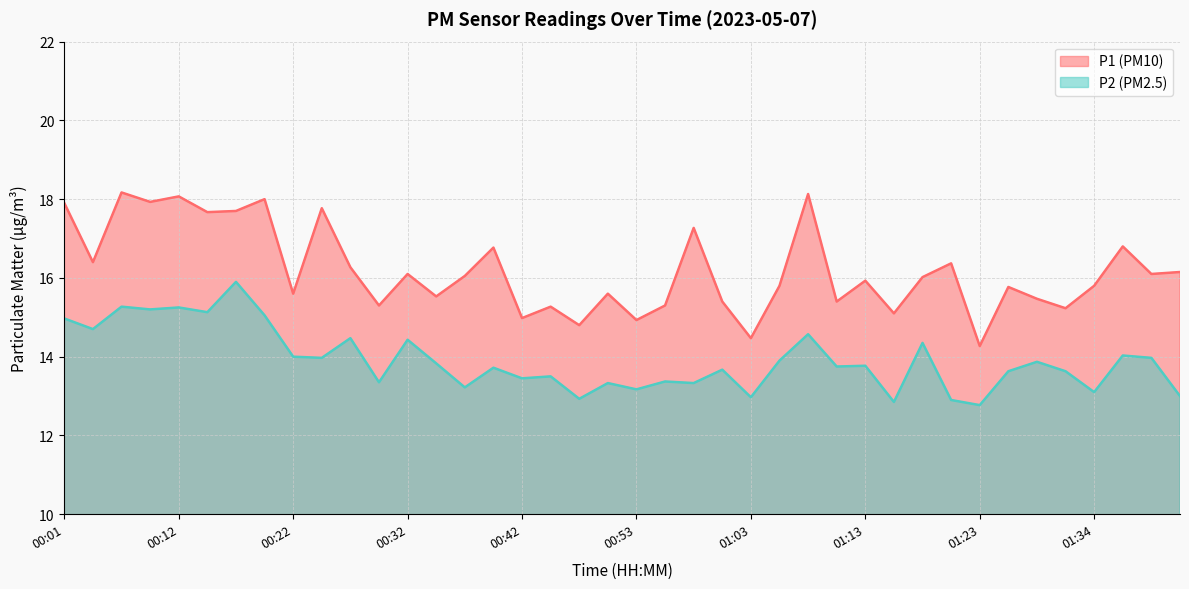

What is the sum of the P1 values at 00:50 and 00:19?

33.6